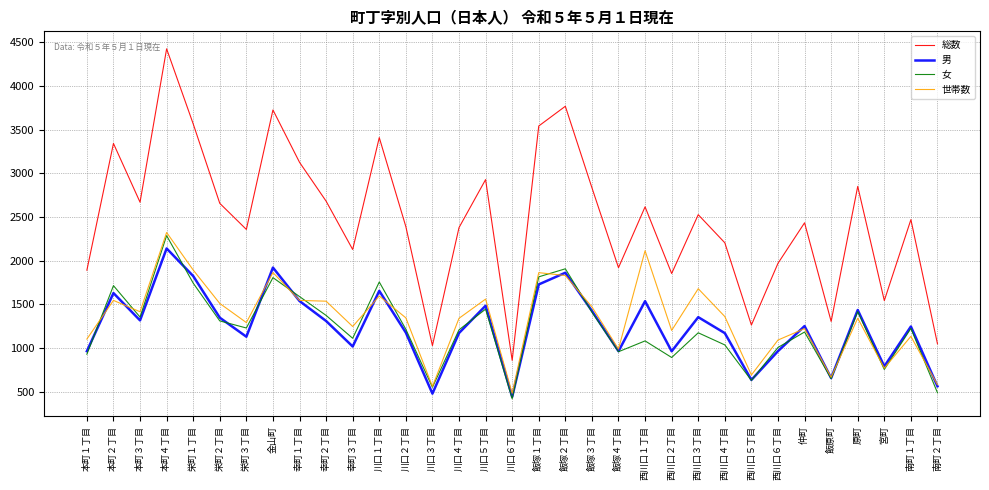

Between 西川口６丁目 and 南町２丁目, which series saw the biggest shift?

総数